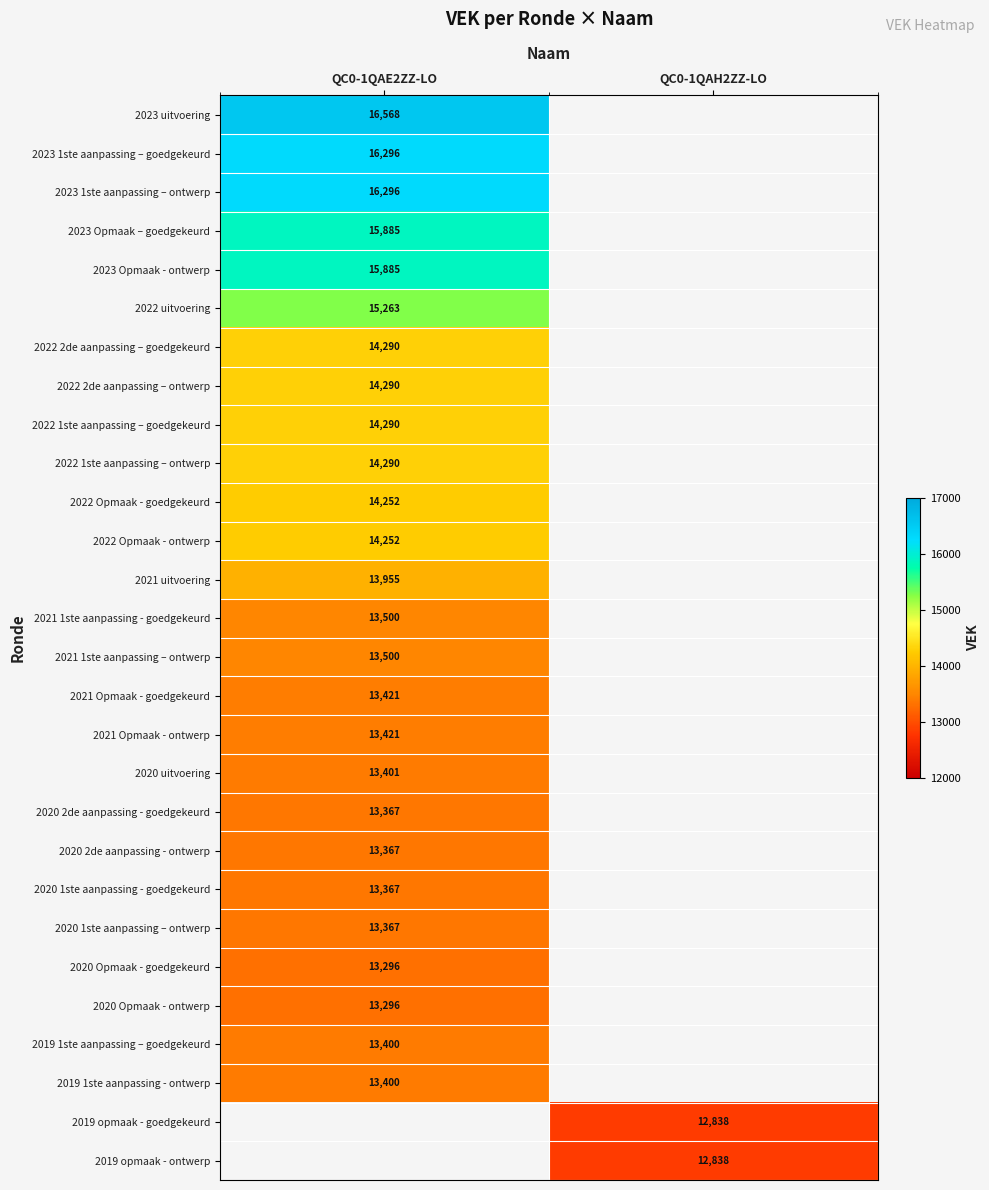

True or false: 2023 1ste aanpassing – goedgekeurd has a value of 16296 at QC0-1QAE2ZZ-LO.

True